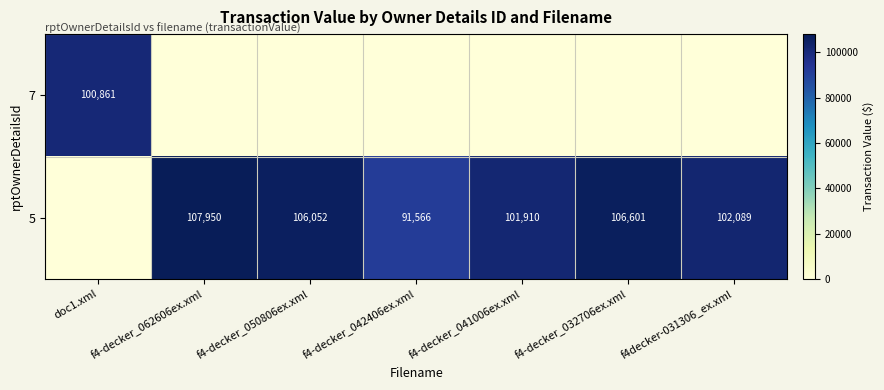

True or false: 5 has a value of 102089 at f4decker-031306_ex.xml.

True